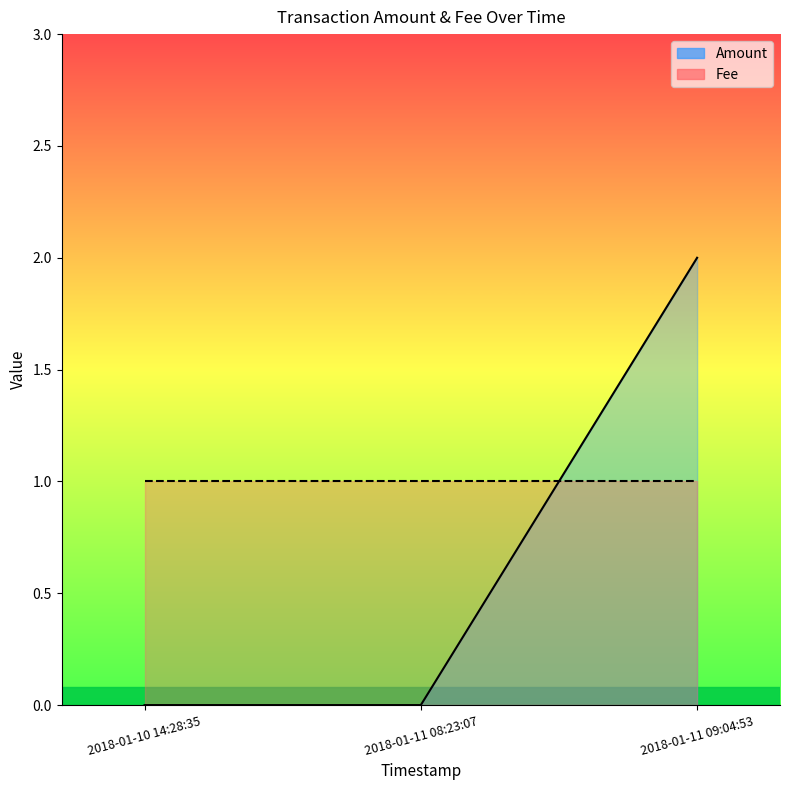

Reading left to right, transcribe all the data shown in this chart.

2018-01-10 14:28:35=0	2018-01-11 08:23:07=0	2018-01-11 09:04:53=2